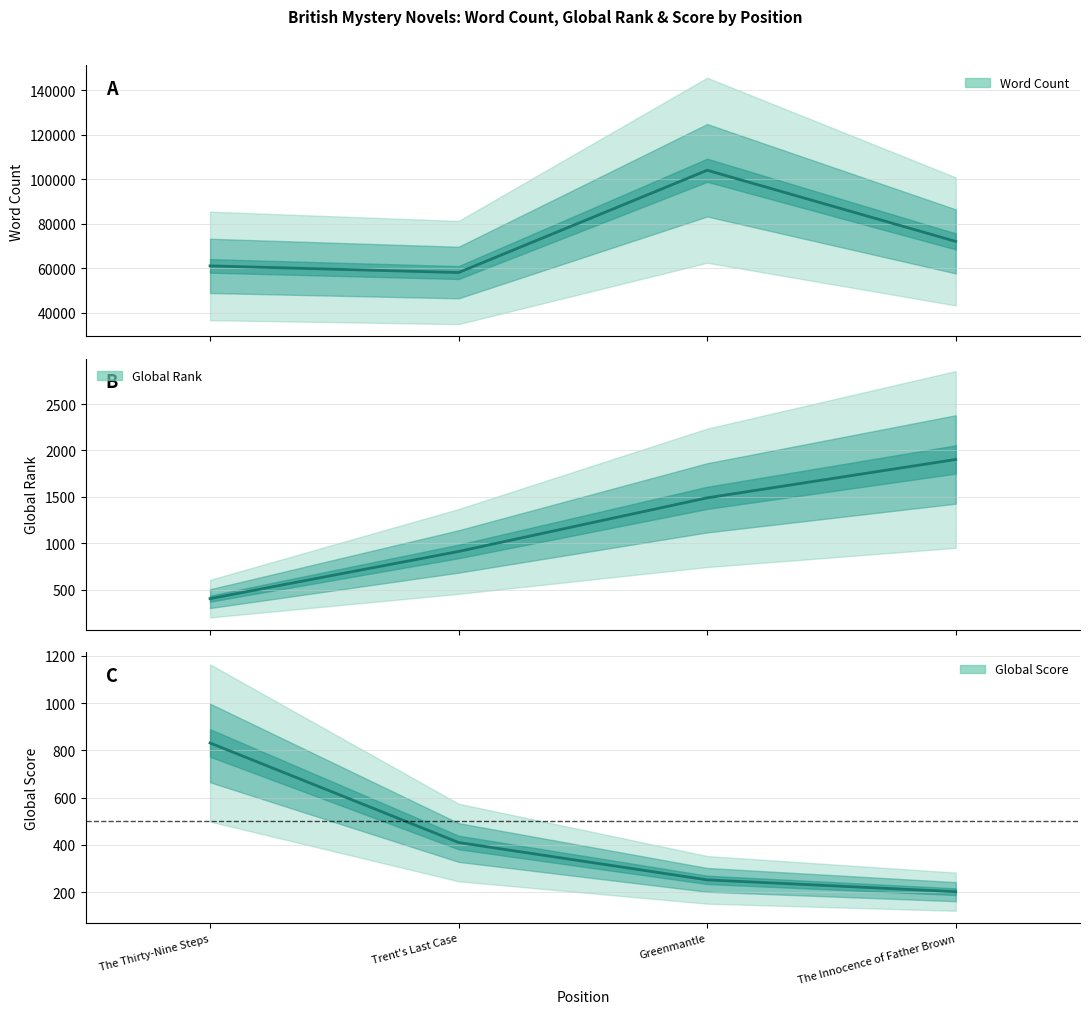

What is the difference between the second highest and minimum values in the Global Rank series?

1085